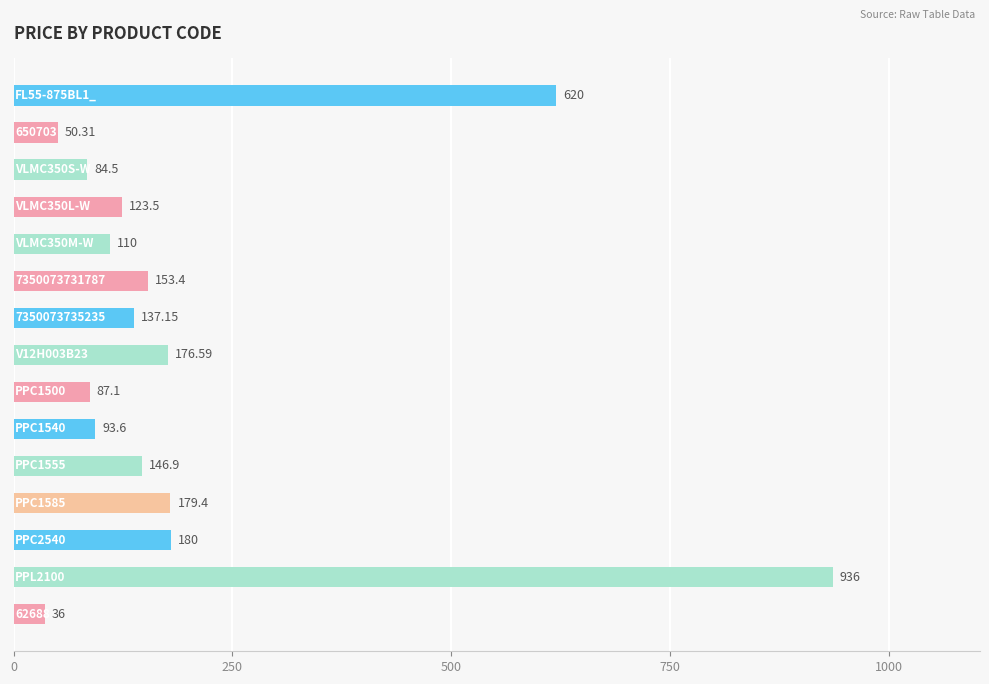

Are the bars horizontal?

Yes